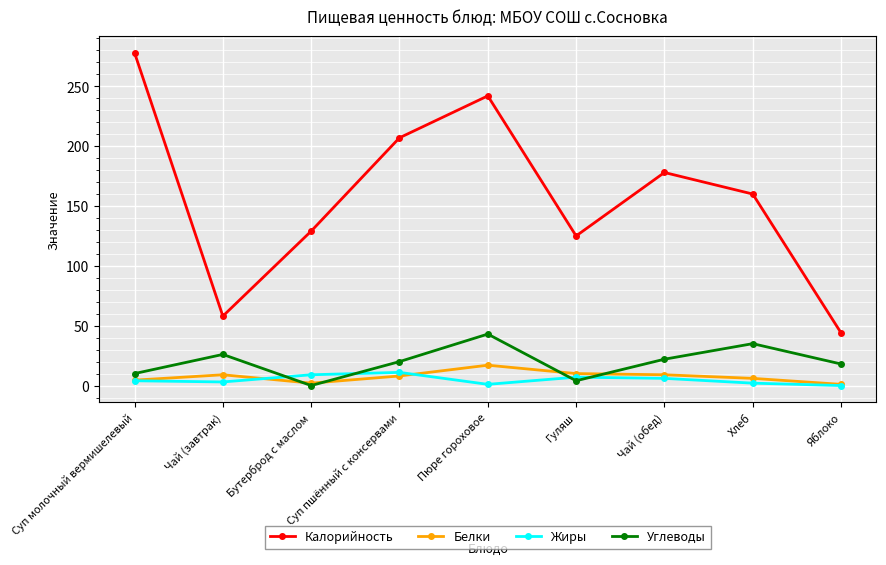

The Жиры series shows 1.0 at Пюре гороховое. True or false?

True